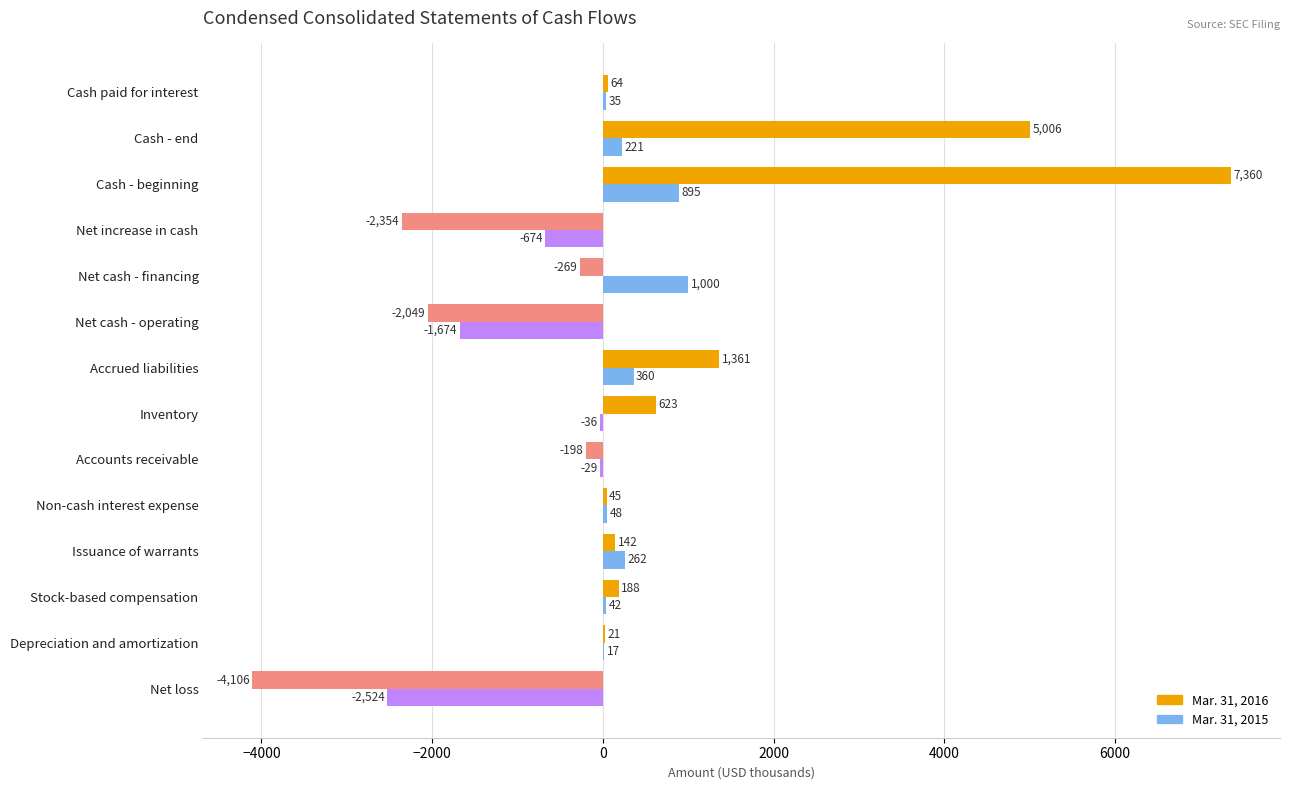

Is the value of Mar. 31, 2015 at Accrued liabilities greater than the value of Mar. 31, 2016 at Issuance of warrants?

Yes